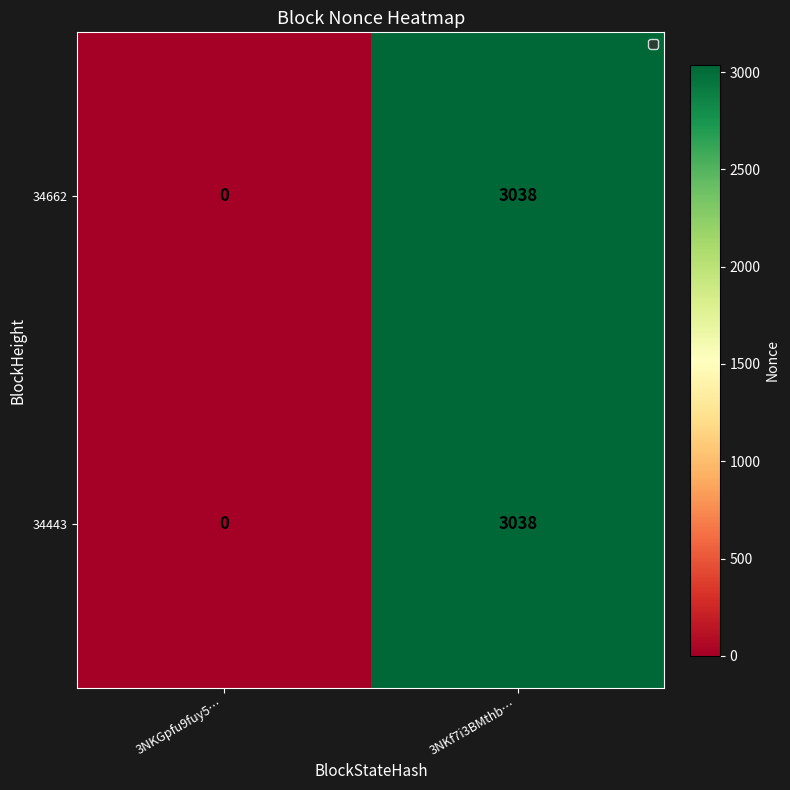

Which category has the highest value across all series?

3NKf7i3BMthb…